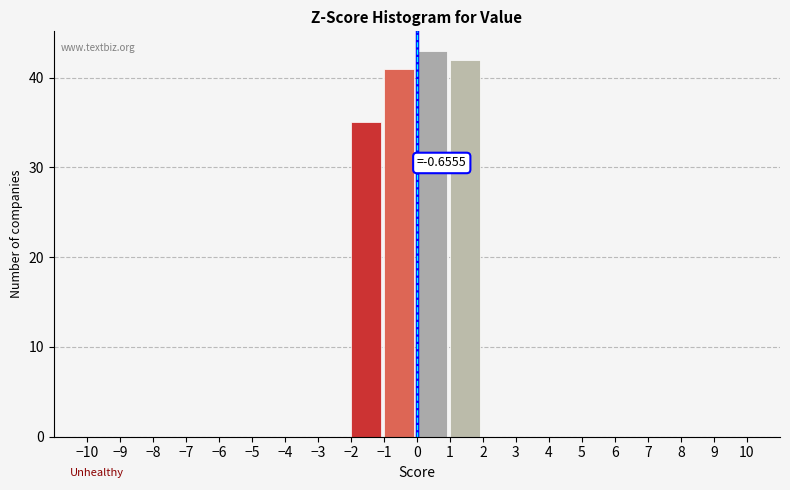

Which range on the x-axis has the tallest bar?

0 to 1